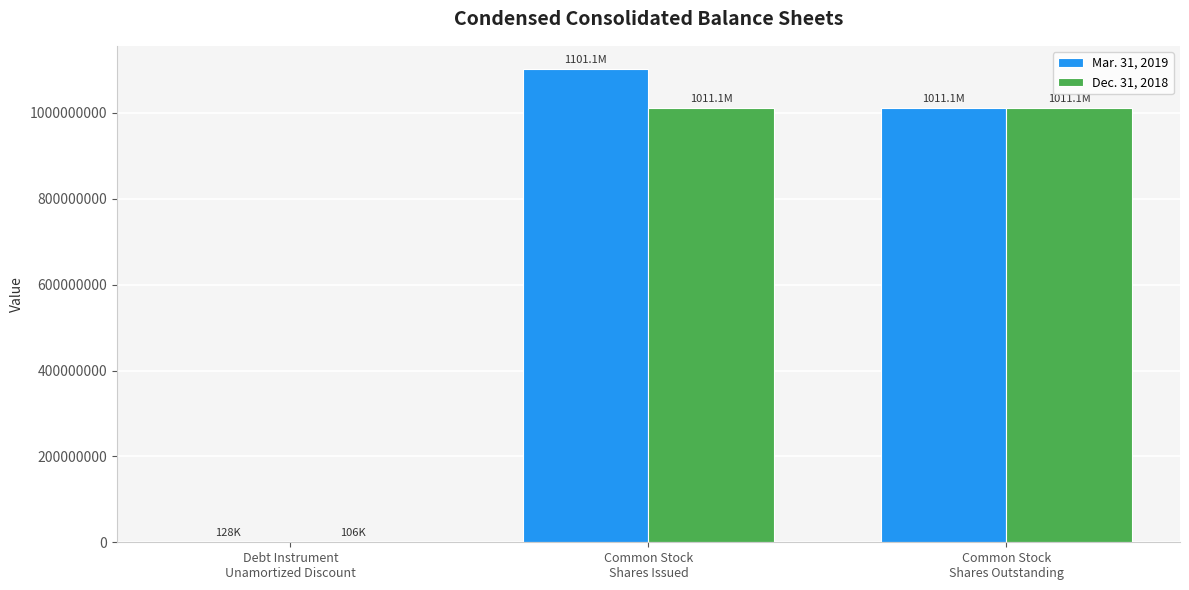

How many categories are shown in the chart?

3